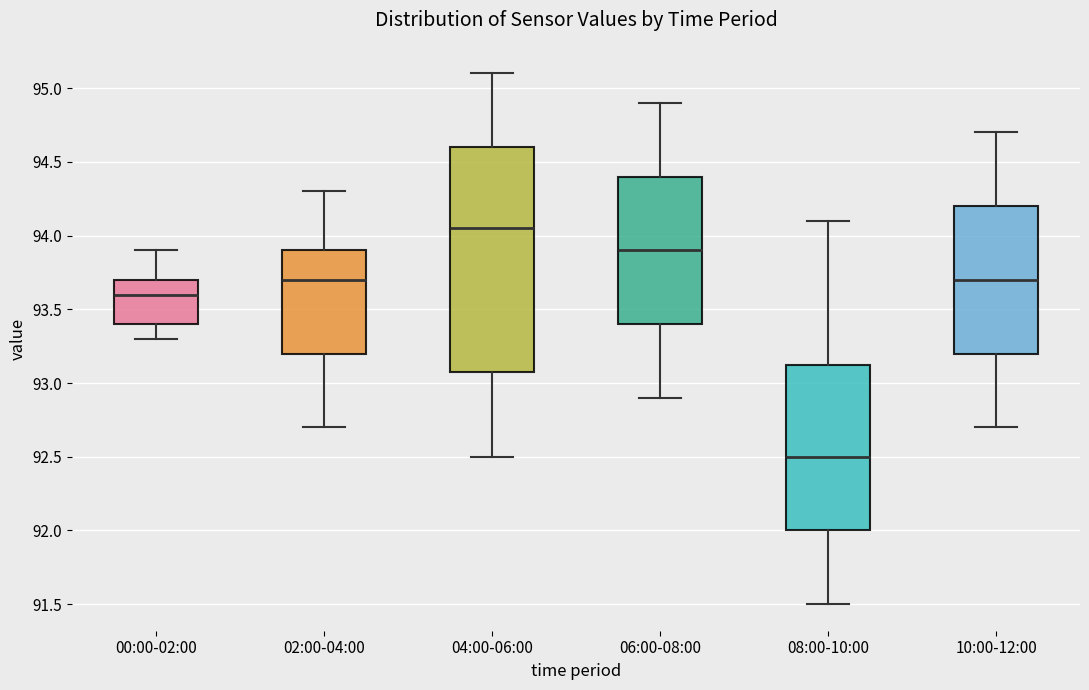

Which box's median line is the highest?

04:00-06:00